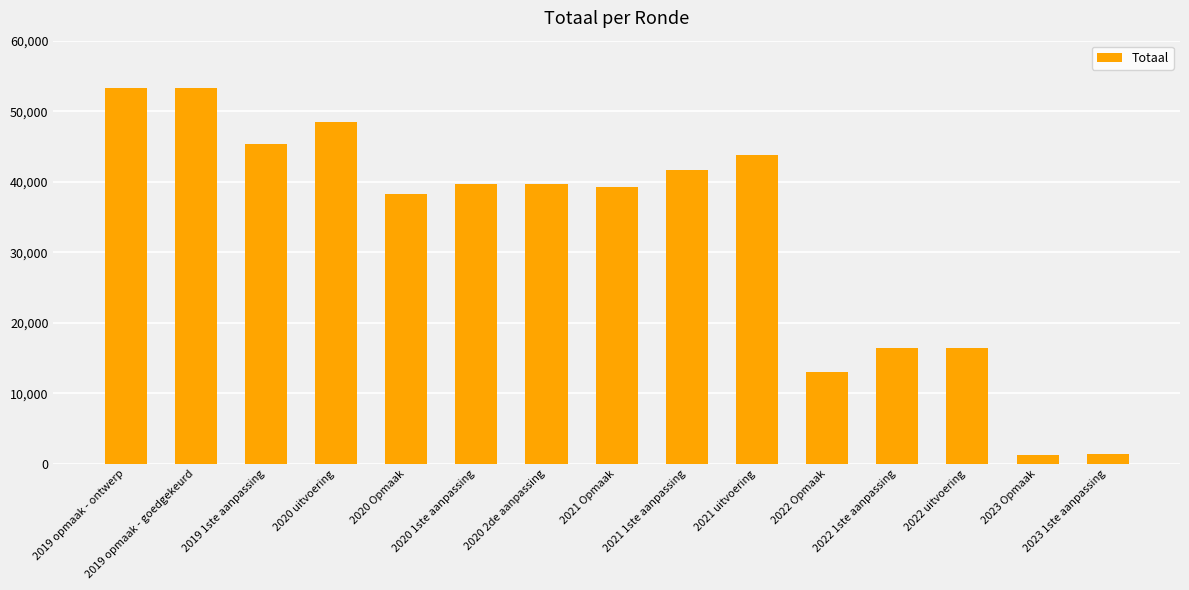

Between 2021 1ste aanpassing and 2021 Opmaak, which is larger?

2021 1ste aanpassing